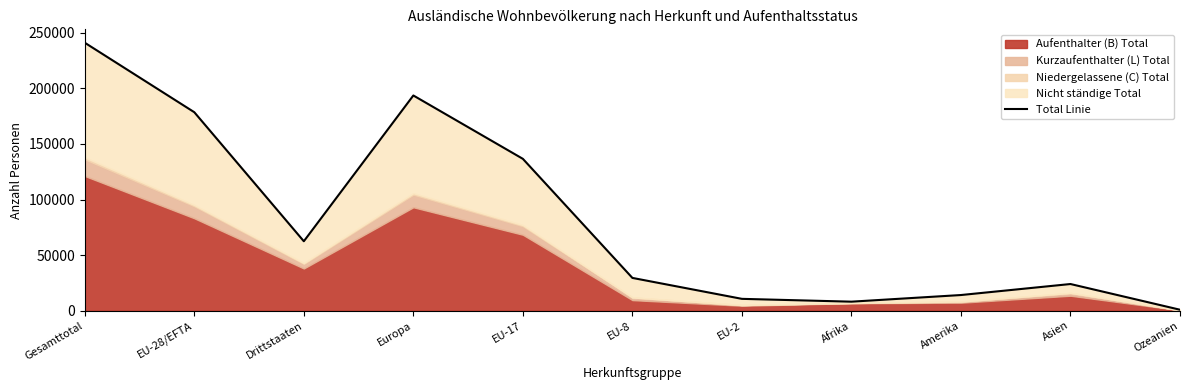

At which label does the data first exceed 29538?

Gesamttotal